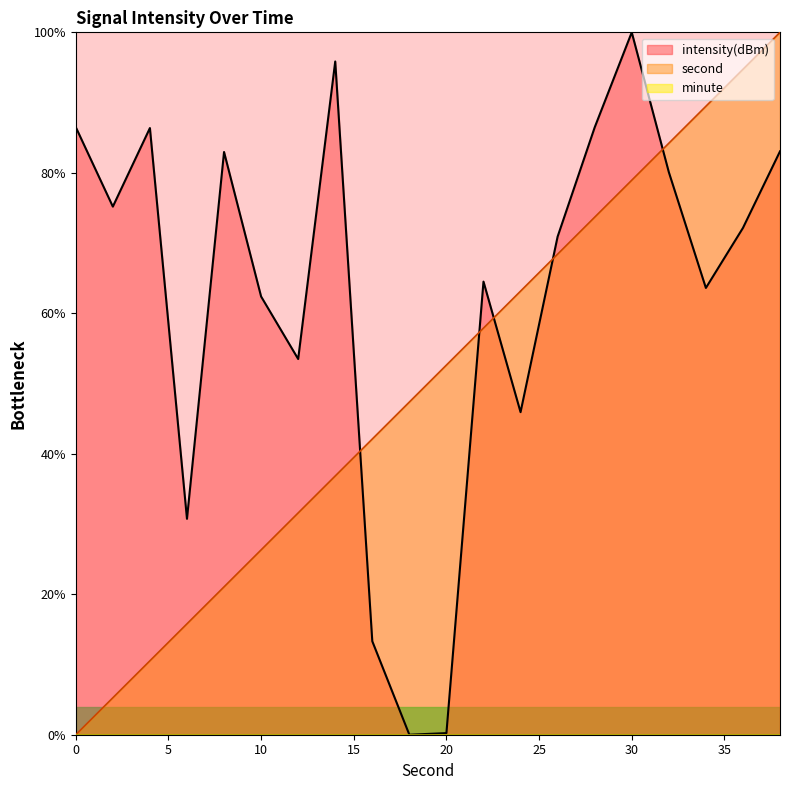

How many times do second and intensity(dBm) cross each other?

5